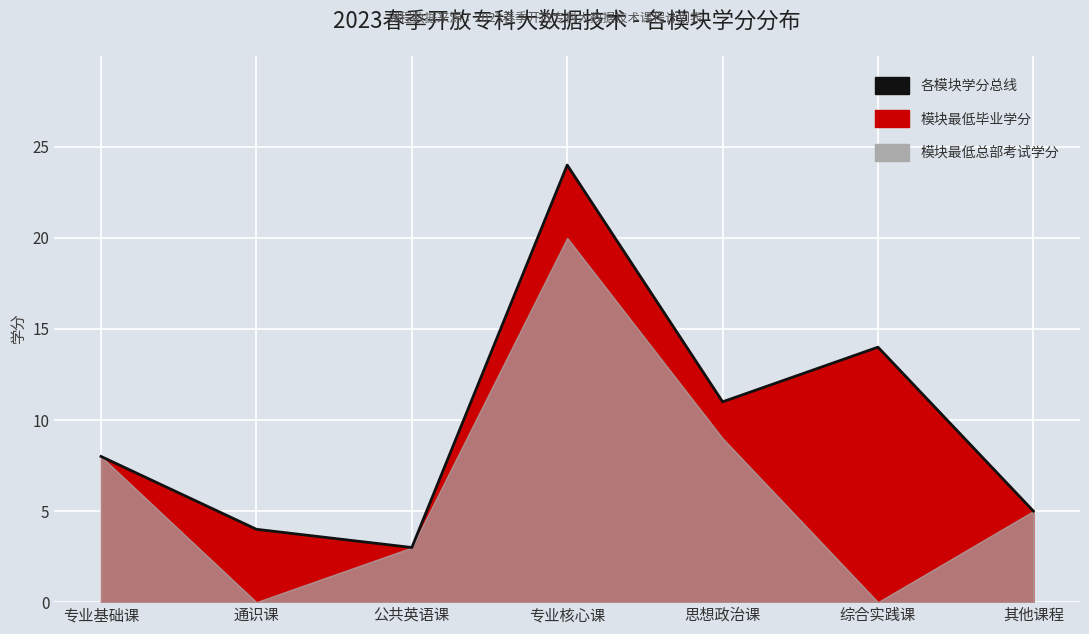

What is the minimum value shown in the chart?

3